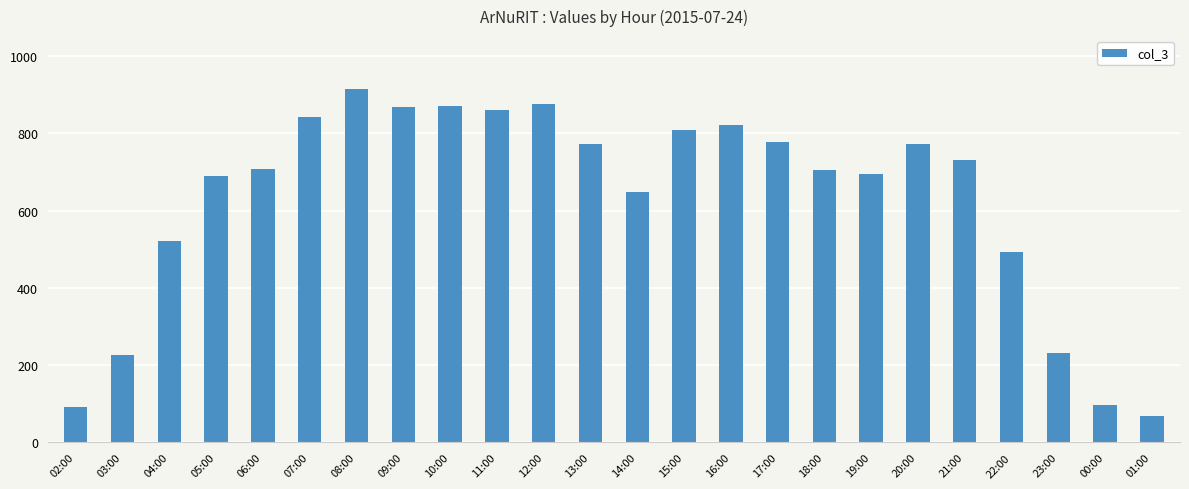

Does the chart contain any negative values?

No